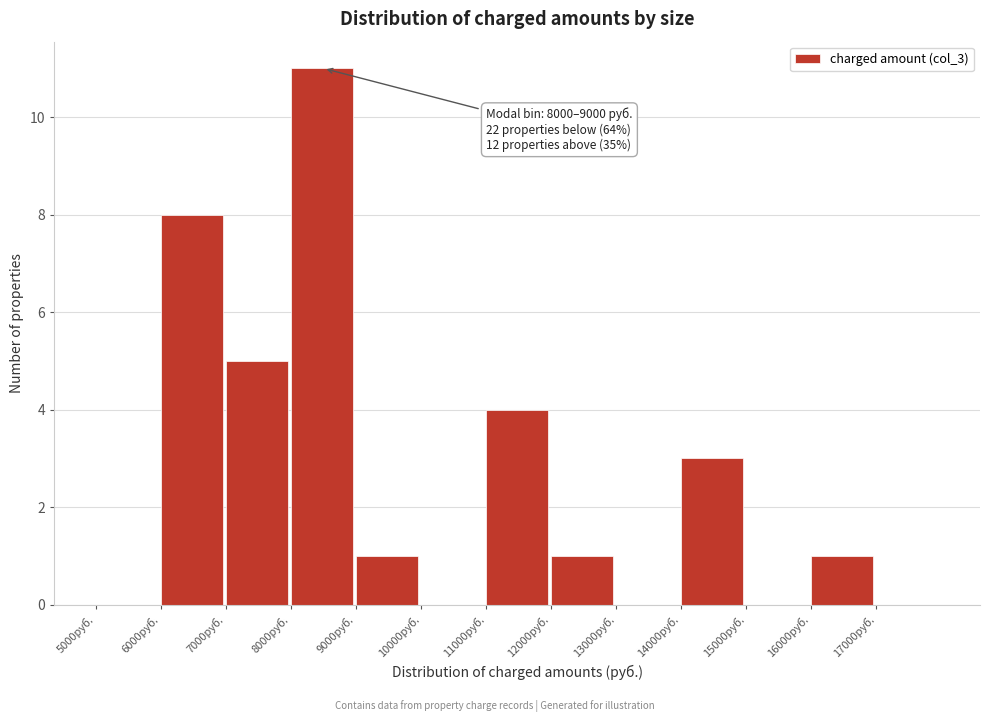

Which range on the x-axis has the tallest bar?

8000 to 9000